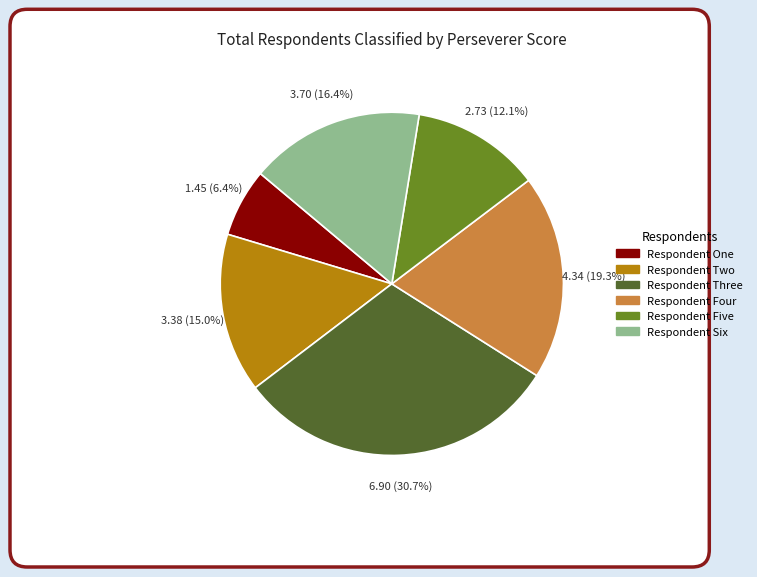

Count the number of slices in the pie.

6